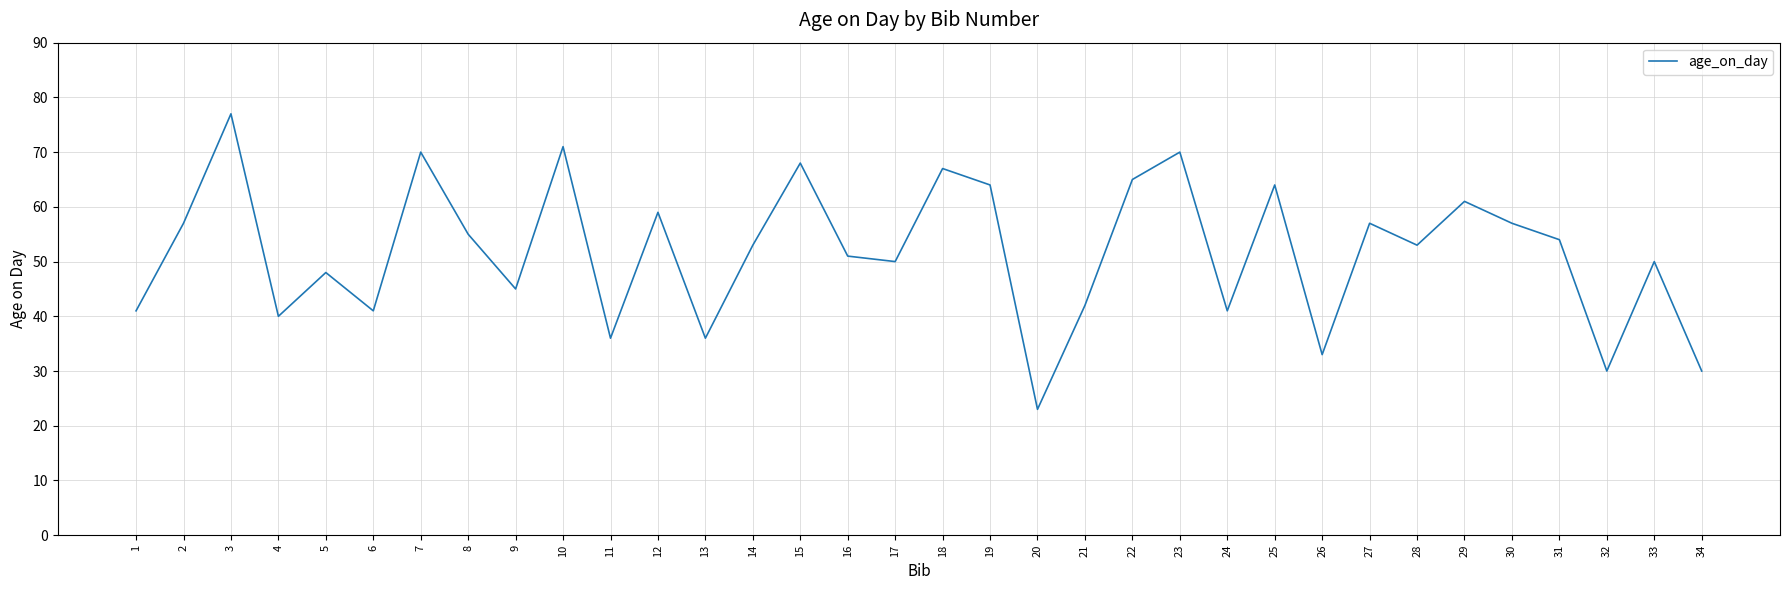

At which category does the data reach its first local valley?

4